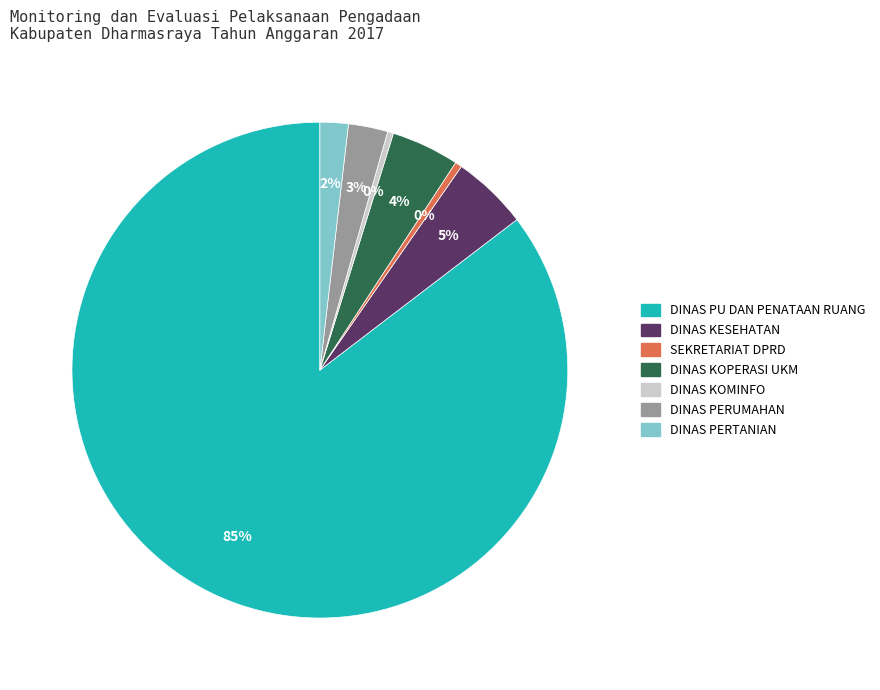

Is there any slice that represents more than half of the pie?

Yes